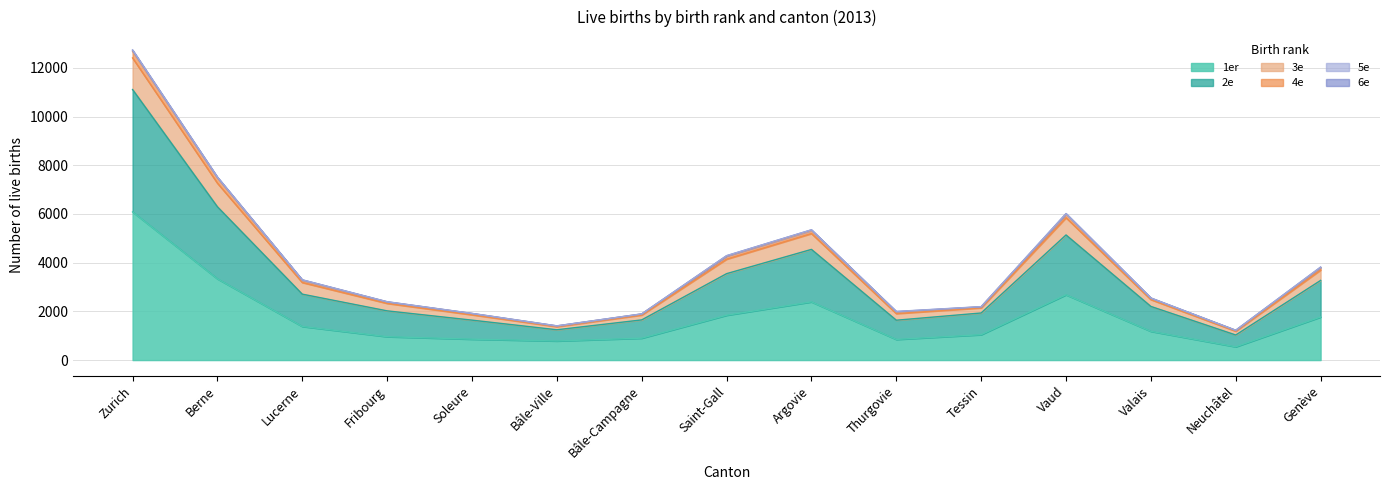

True or false: 1er and 3e intersect in this chart.

False